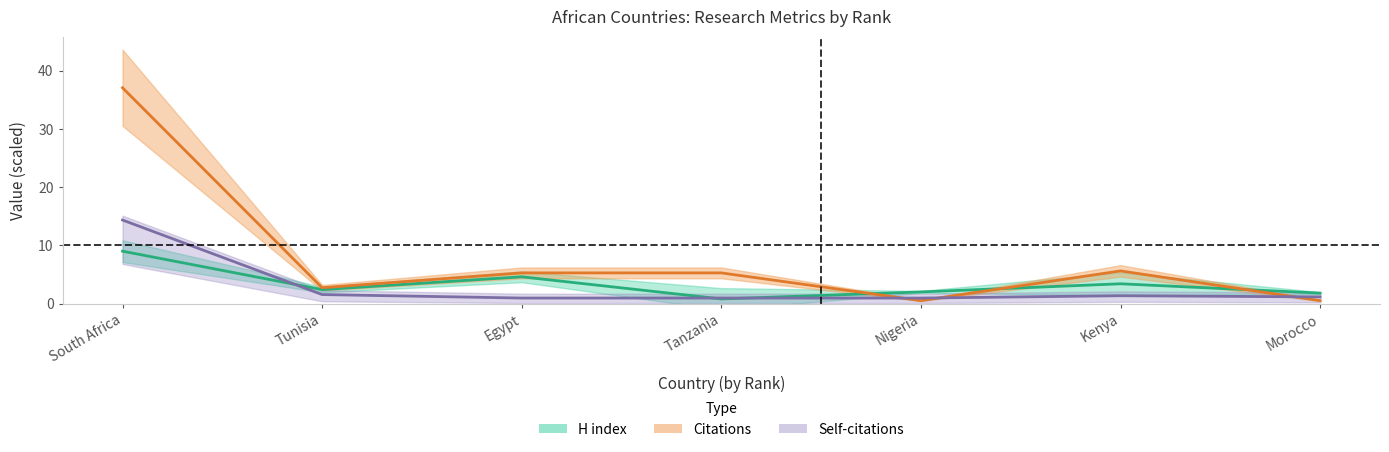

What is the minimum value shown in the chart?

0.5